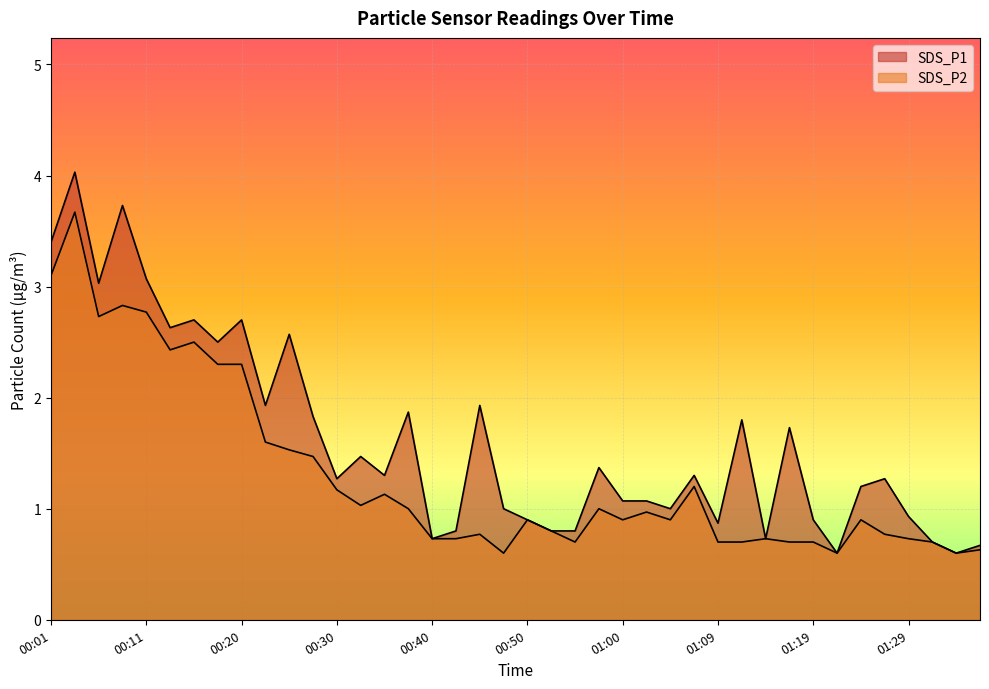

What is the value of the SDS_P1 point at the 13th from the left?

1.3